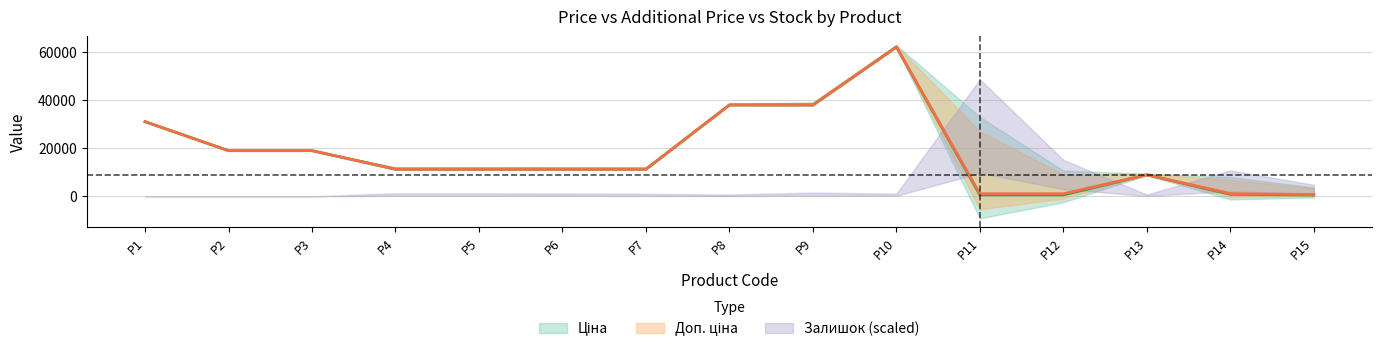

True or false: Доп. ціна and Ціна intersect in this chart.

False